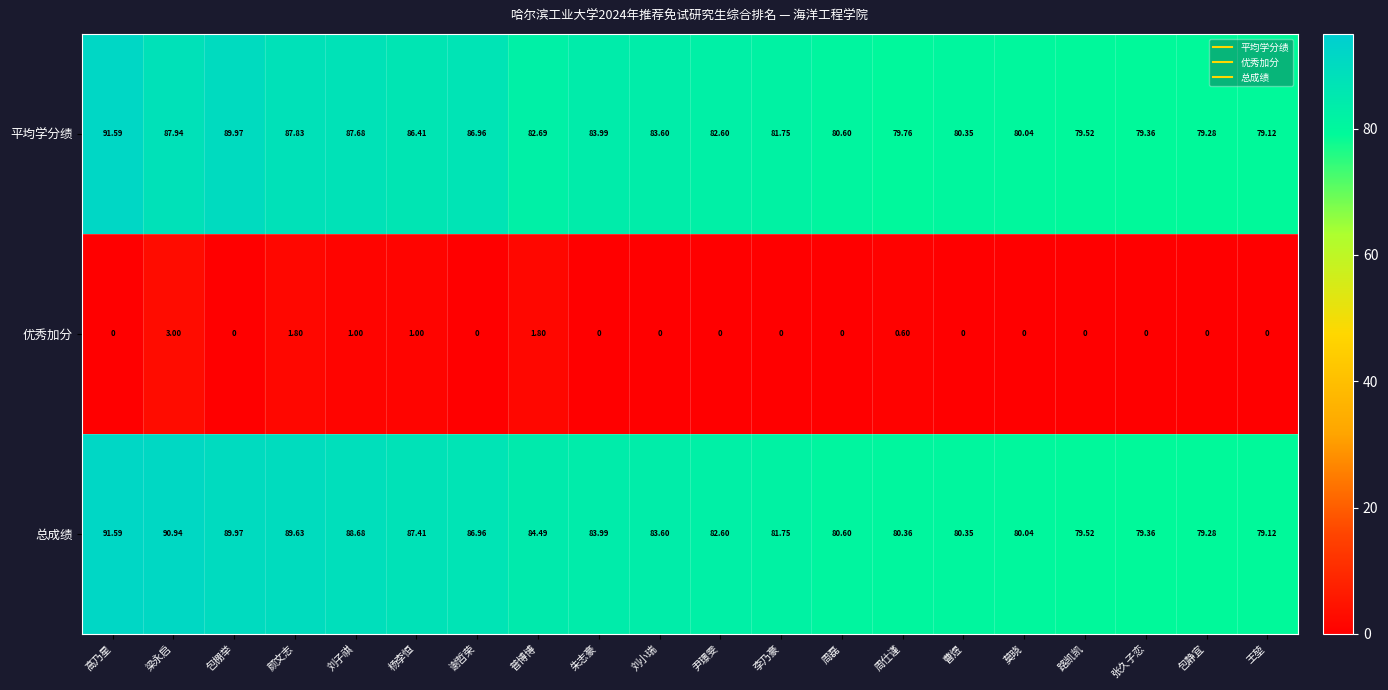

What is the greatest value displayed?

91.6